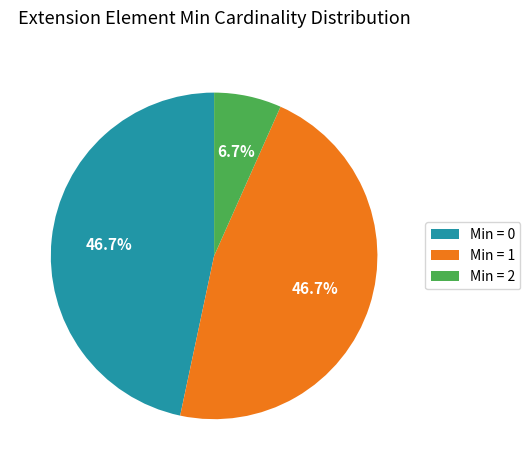

Is the sum of Min = 1 and Min = 0 greater than half?

Yes